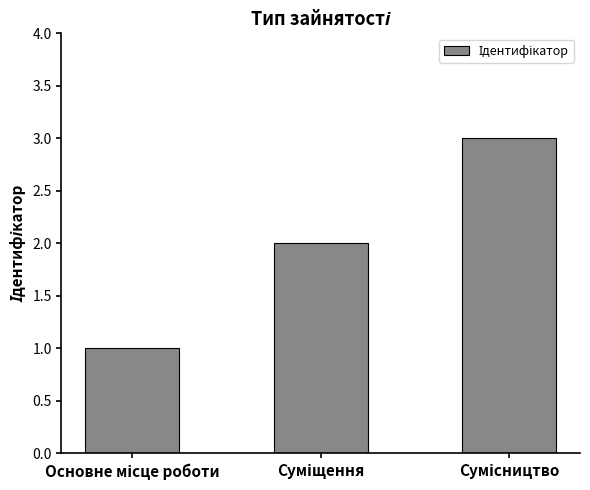

What is the greatest value displayed?

3